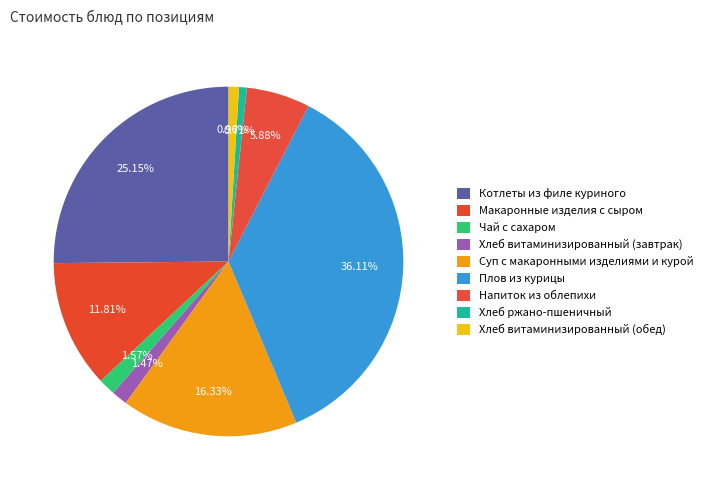

Rank the categories by value from highest to lowest.

Плов из курицы, Котлеты из филе куриного, Суп с макаронными изделиями и курой, Макаронные изделия с сыром, Напиток из облепихи, Чай с сахаром, Хлеб витаминизированный (завтрак), Хлеб витаминизированный (обед), Хлеб ржано-пшеничный